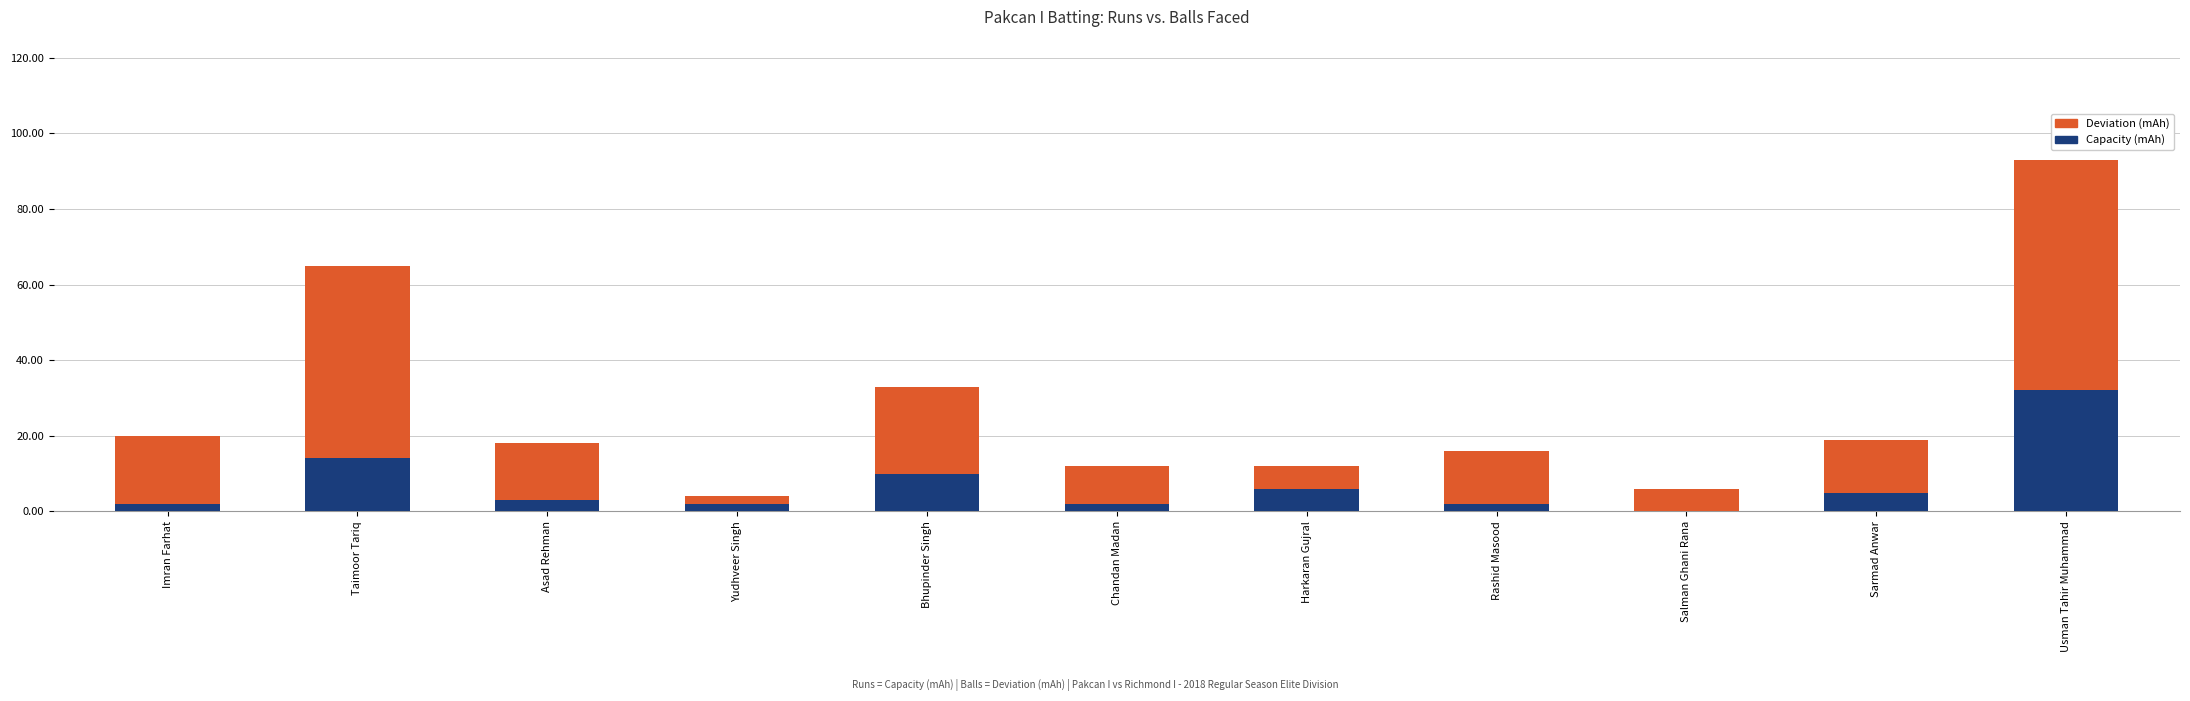

What is the sum of the Capacity (mAh) values at Taimoor Tariq and Yudhveer Singh?

16